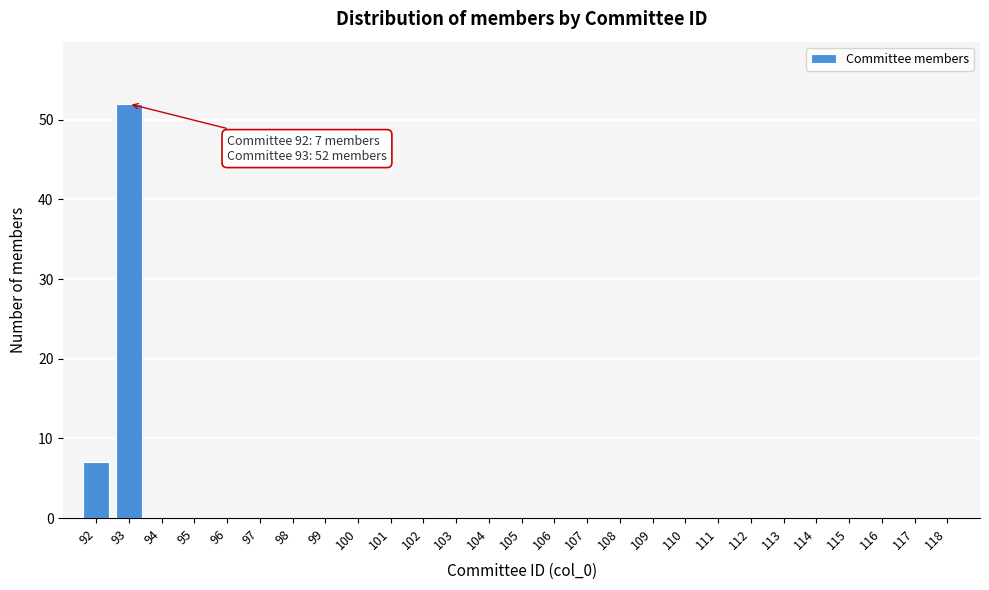

Reading left to right, what are all the values shown in this chart?

92=7	93=52	94=0	95=0	96=0	97=0	98=0	99=0	100=0	101=0	102=0	103=0	104=0	105=0	106=0	107=0	108=0	109=0	110=0	111=0	112=0	113=0	114=0	115=0	116=0	117=0	118=0